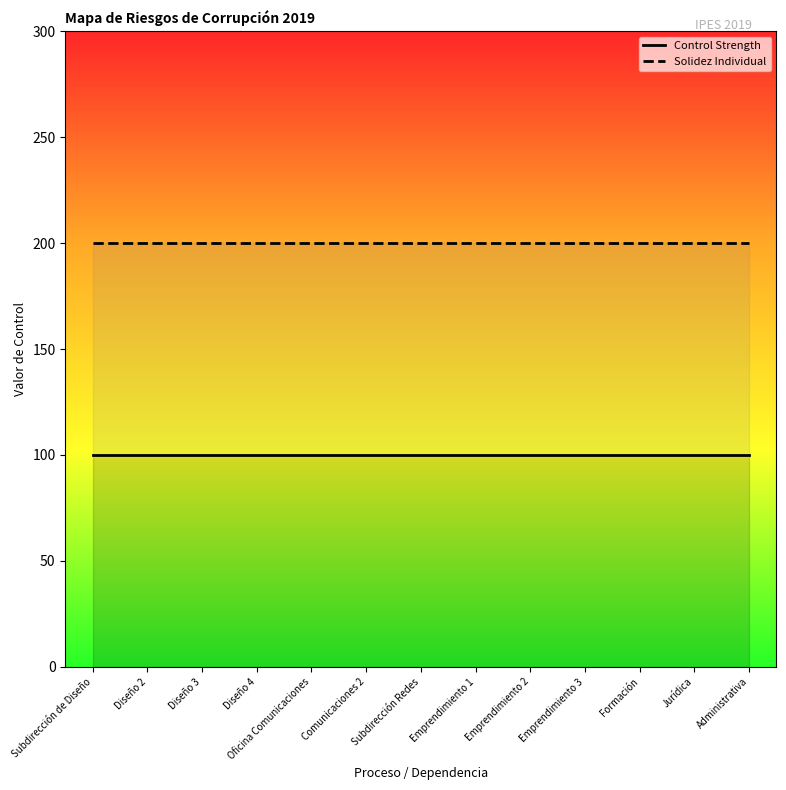

Is it true that Solidez Individual equals 133 at Emprendimiento 1?

False